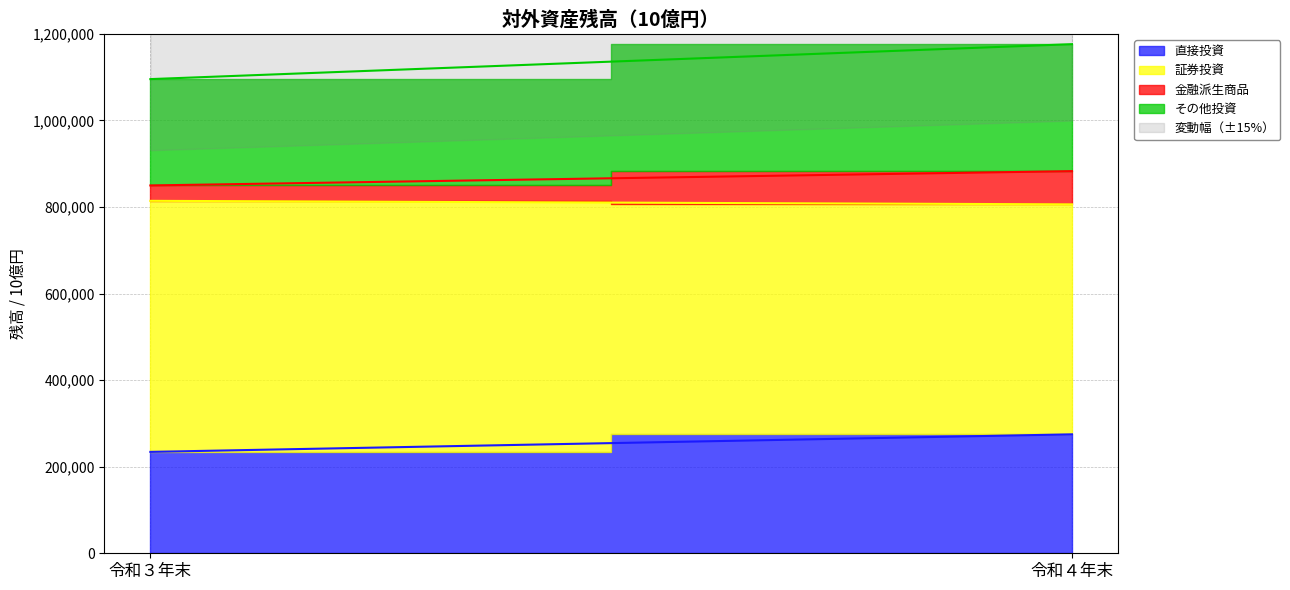

Which series has the widest spread of values?

証券投資